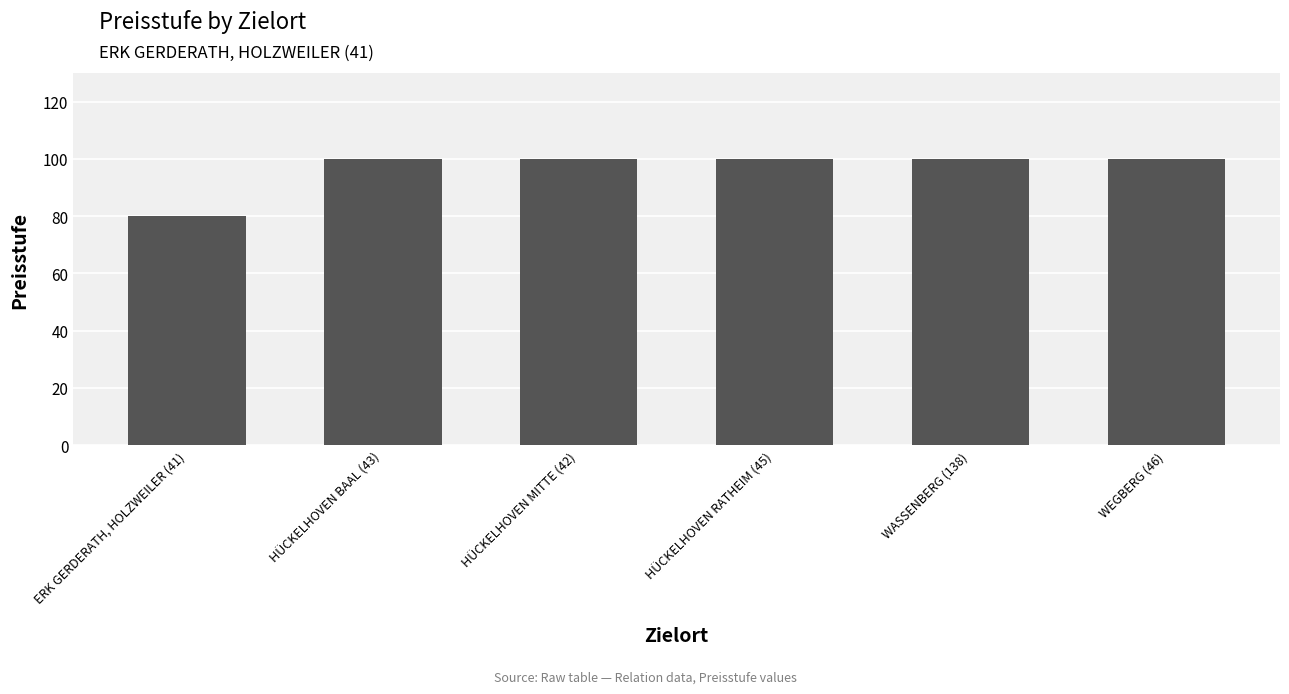

The chart shows a value of 100 at WEGBERG (46). True or false?

True